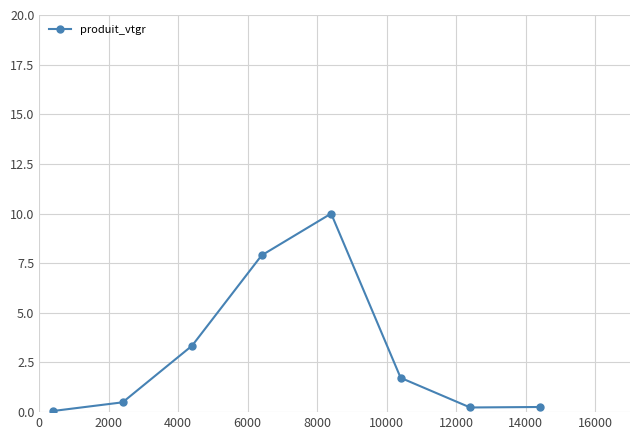

Count the number of values greater than 1.

4